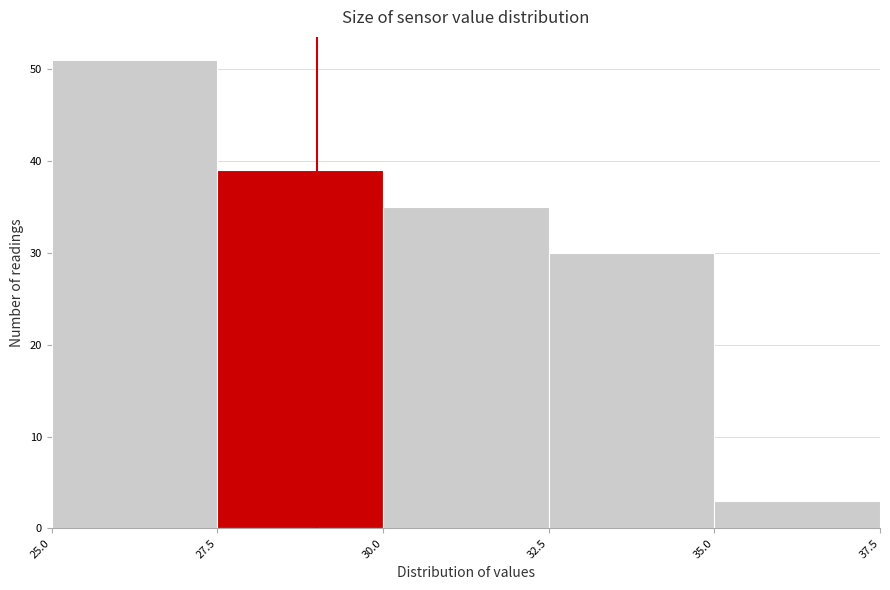

Reading left to right, transcribe this chart: for each bar, give the range it covers on the x-axis and its height. The values are not printed on the chart, so give them approximately, as read against the axis.

25.0 to 27.5: 51
27.5 to 30.0: 39
30.0 to 32.5: 35
32.5 to 35.0: 30
35.0 to 37.5: 3